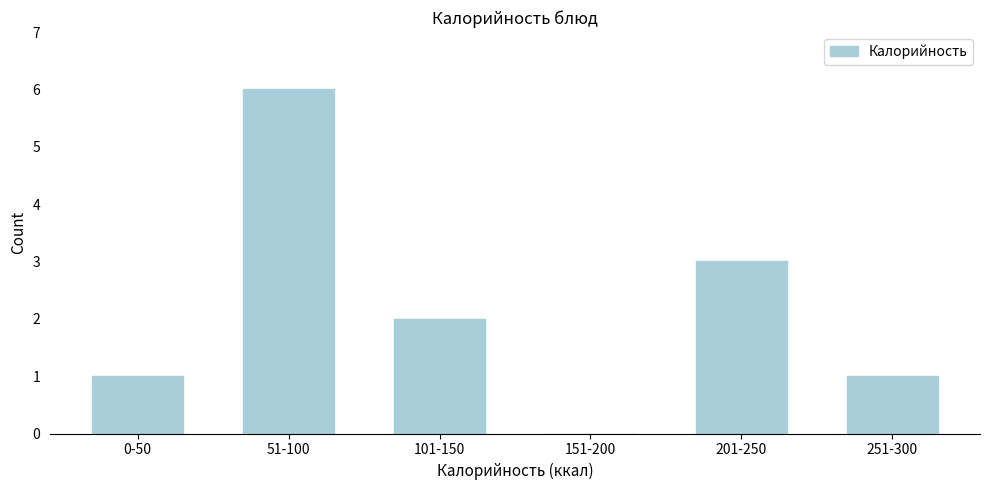

Reading left to right, list all the values displayed in this chart.

0-50=1	51-100=6	101-150=2	151-200=0	201-250=3	251-300=1